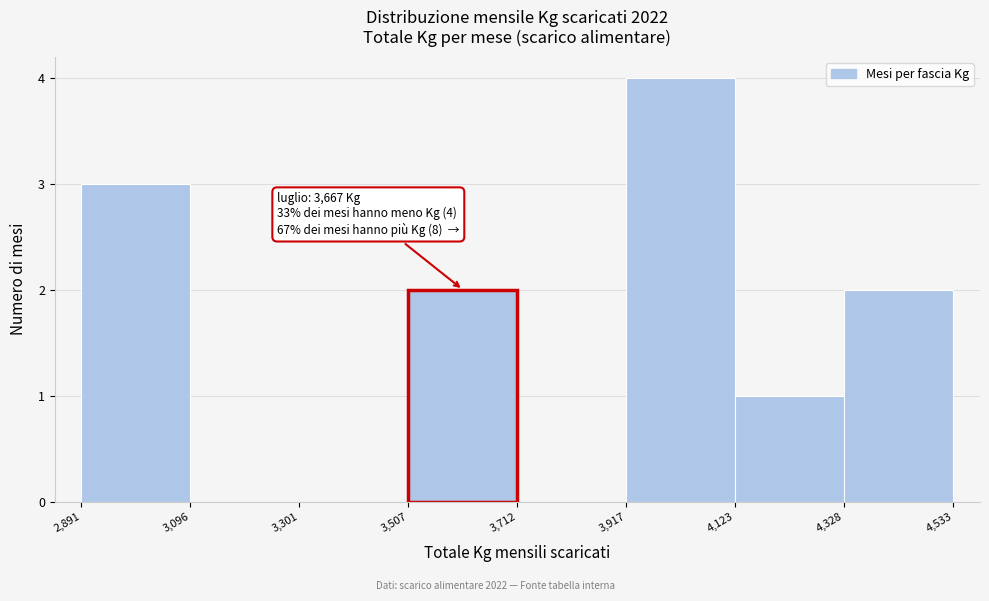

Over which range of the x-axis is the bar tallest?

3,917 to 4,123